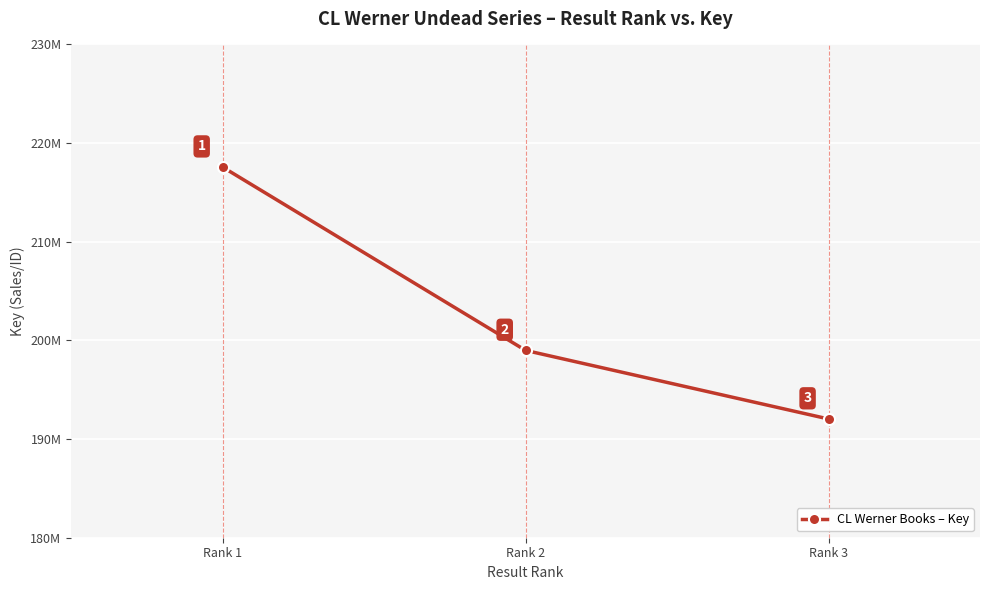

Is this an area chart (filled region under the line)?

No